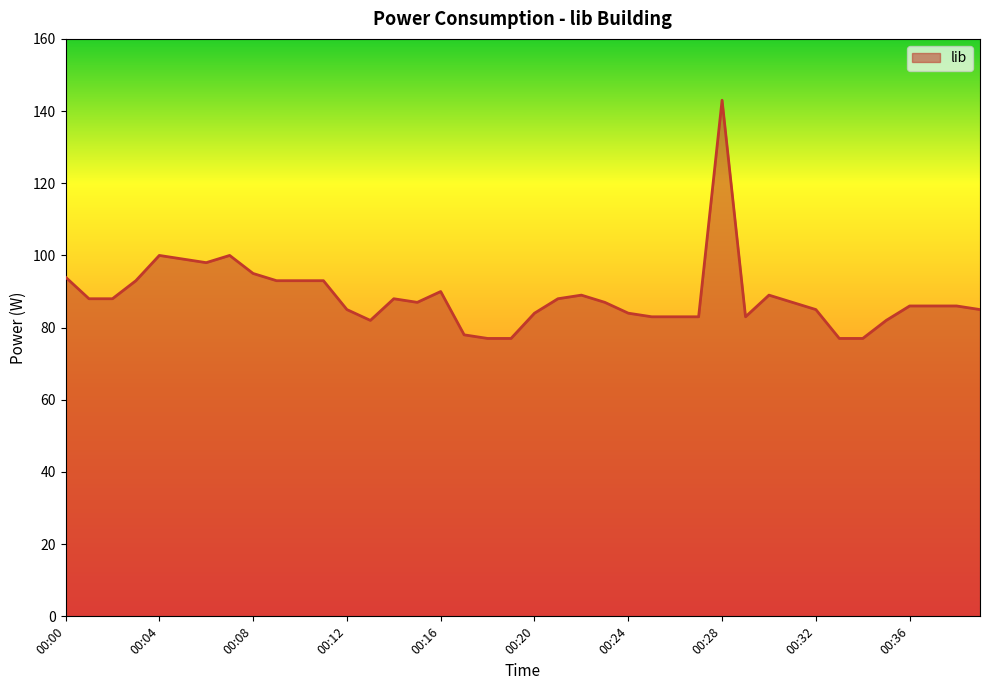

What is the difference between the maximum and minimum values?

66